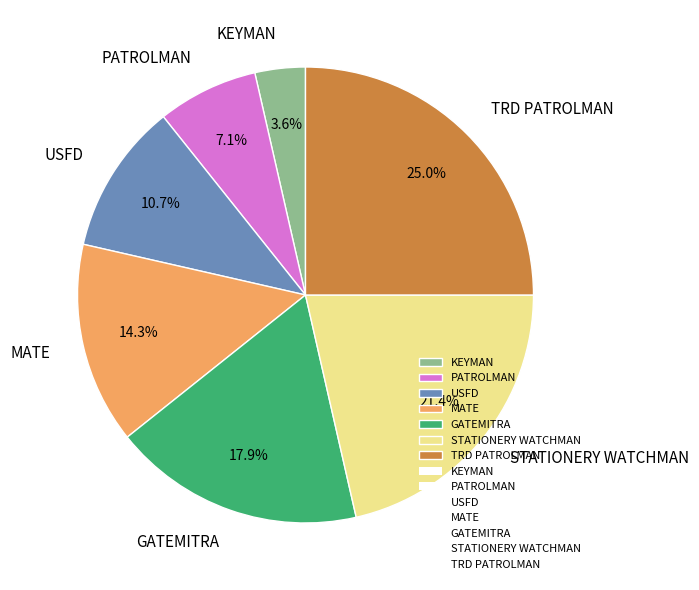

Is it true that TRD PATROLMAN is 25% of the pie?

True